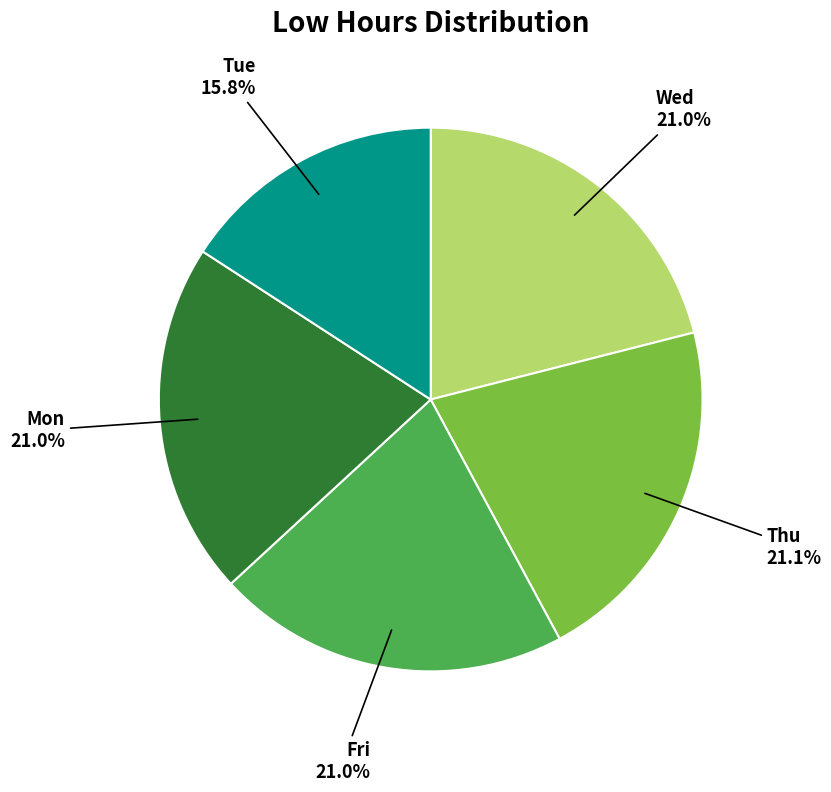

Which category has the smallest portion of the pie?

Tue